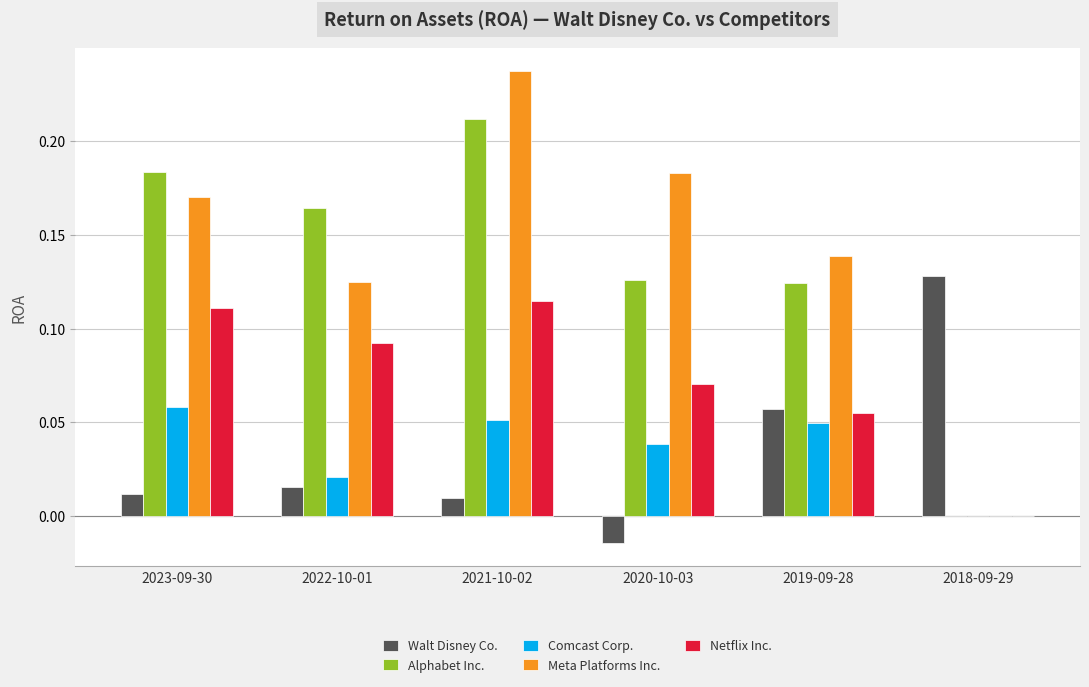

What is the sum of all Netflix Inc. values?

0.4